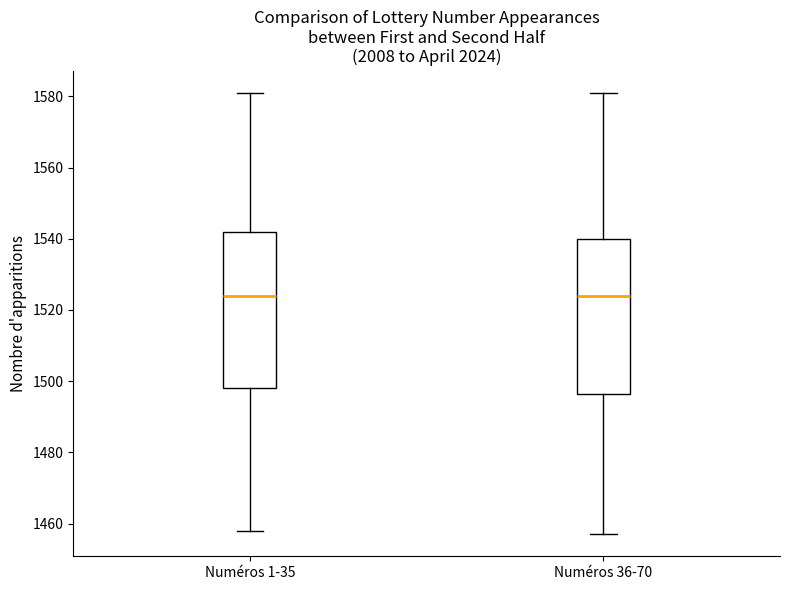

Reading left to right, read every box against the y-axis: the position of its median line, the range the box covers, and the ends of its whiskers. The values are not printed on the chart, so give them approximately, as read against the axis.

Numéros 1-35: median 1524, box 1498 to 1542, whiskers 1458 to 1582
Numéros 36-70: median 1524, box 1496 to 1540, whiskers 1458 to 1582